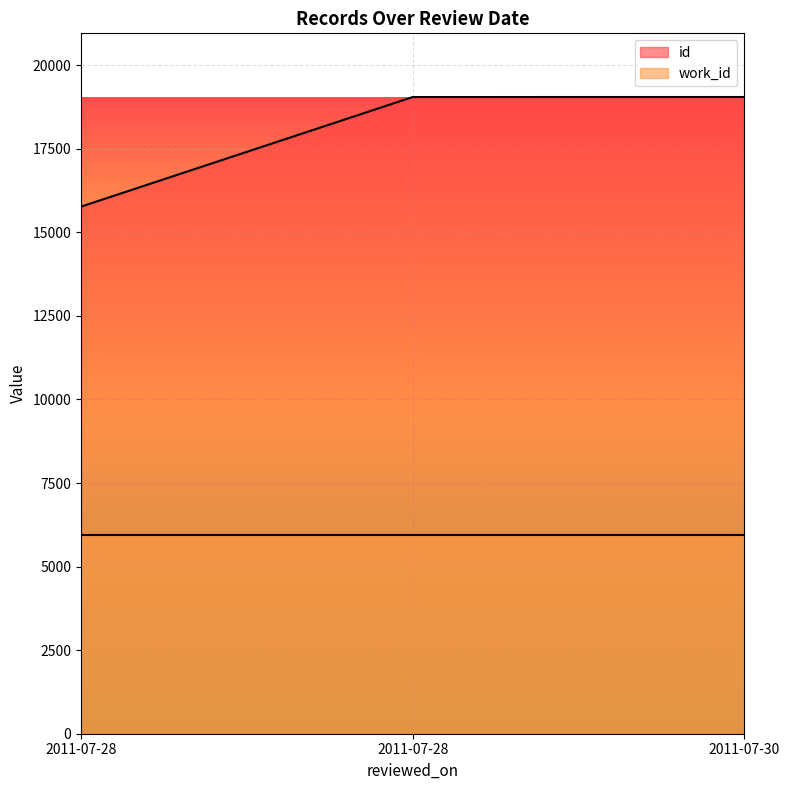

What is the difference between the values at 2011-07-28 and 2011-07-28?

3279